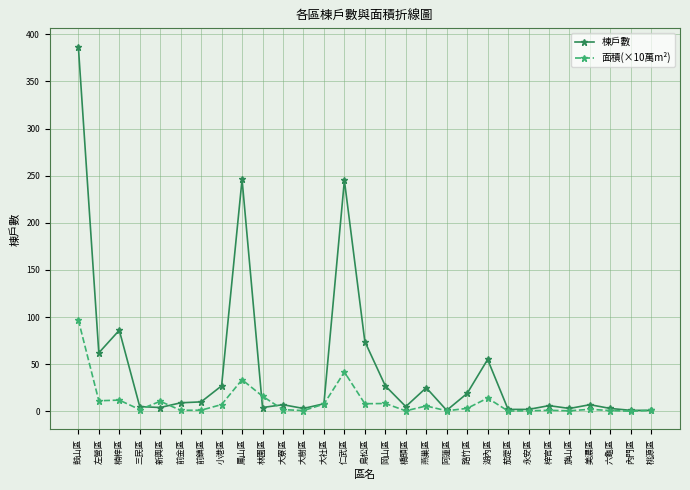

What is the difference between the maximum and minimum values in the 棟戶數 series?

386.0